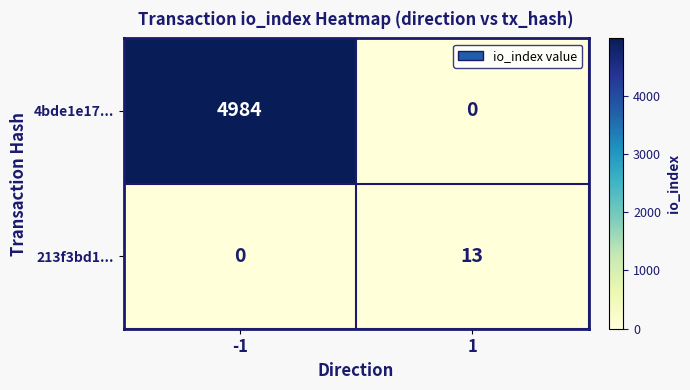

List the series in order of their overall mean, lowest first.

213f3bd1..., 4bde1e17...